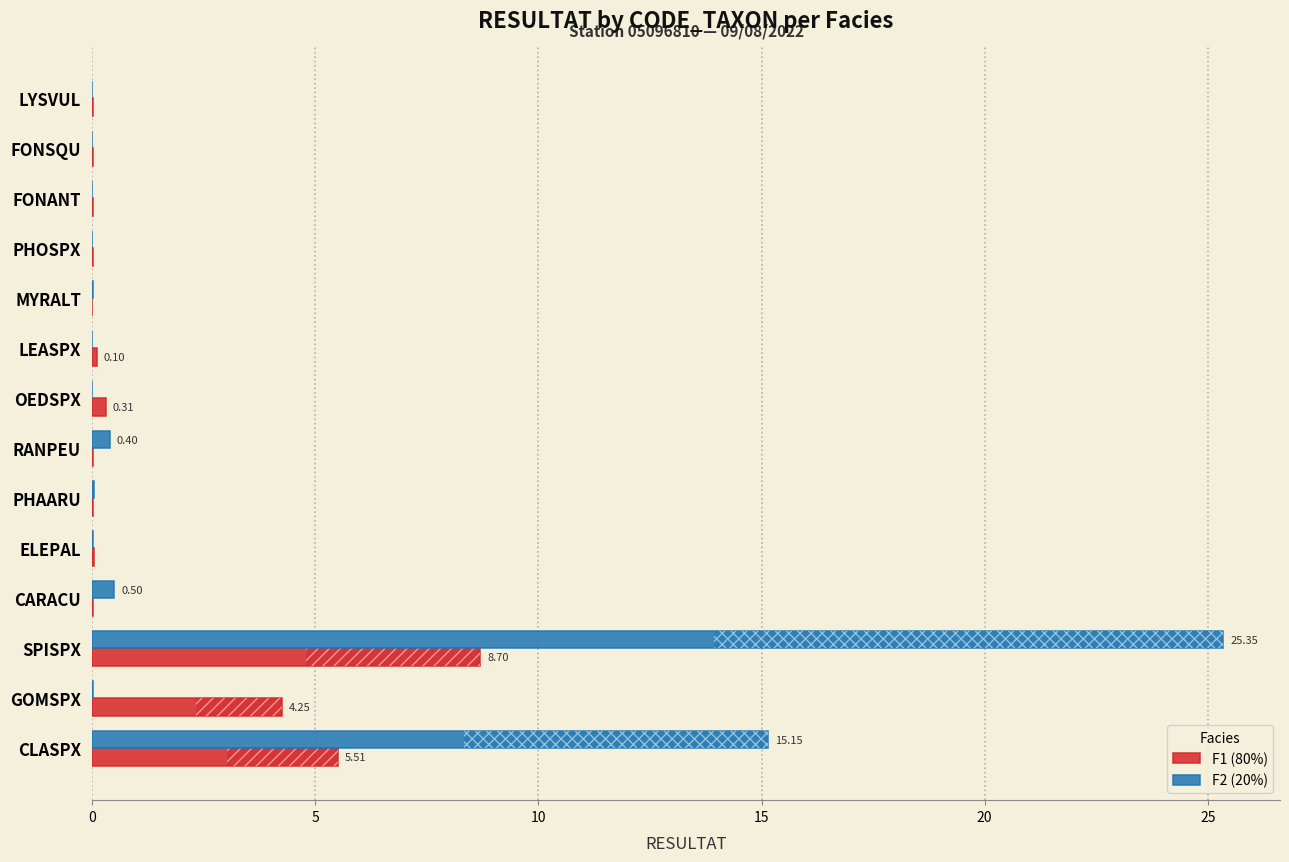

Where is F2 (20%) nearest to the value 12?

CLASPX